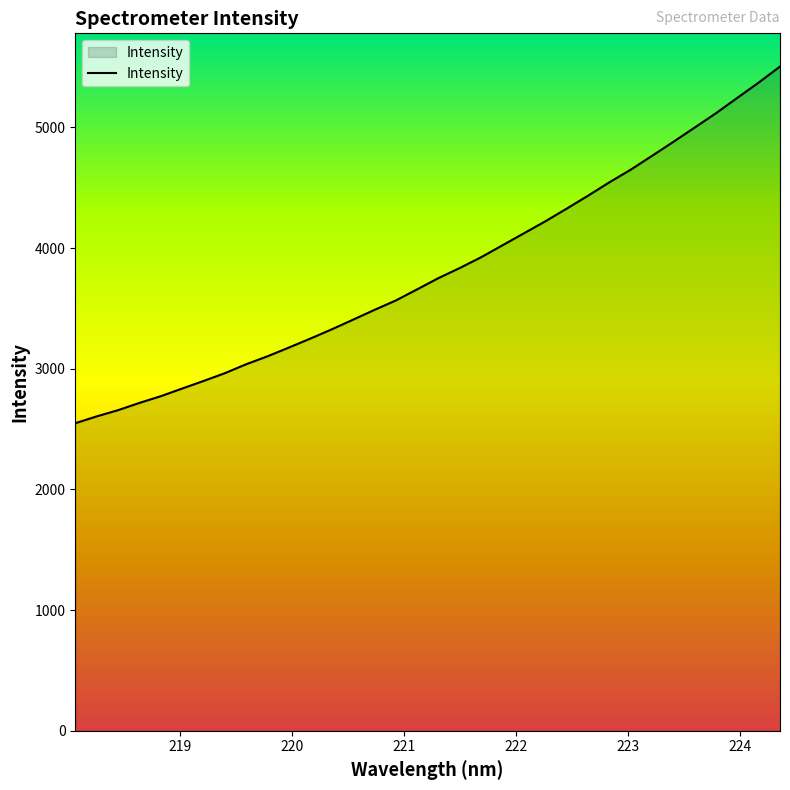

Does the chart display data point markers on the line(s)?

No